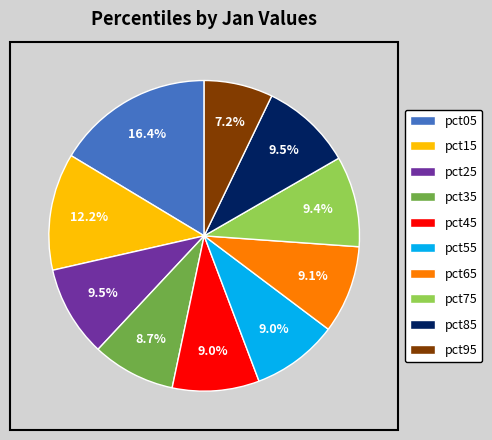

How many slices are in this pie chart?

10